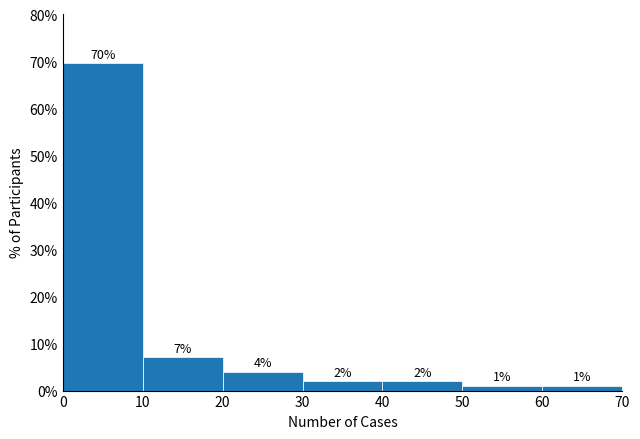

Which range on the x-axis has the tallest bar?

0 to 10